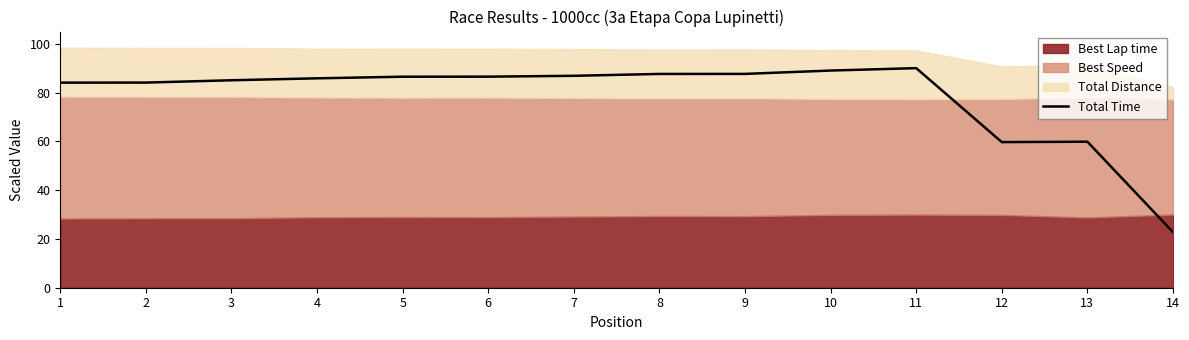

The value of Total Time at 8 is 87.6. True or false?

True